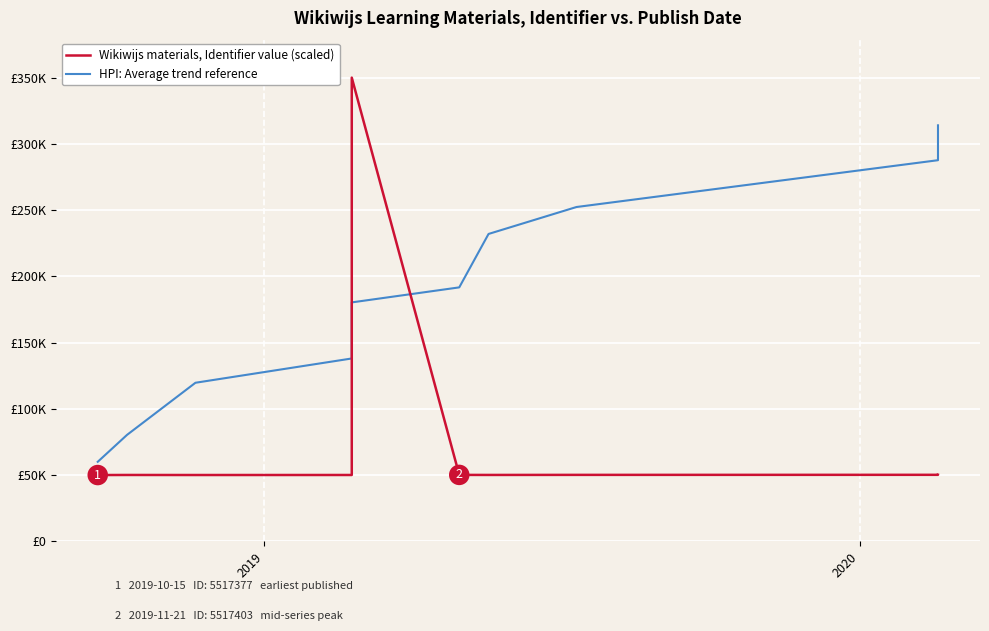

Which series reaches the minimum Y coordinate?

Wikiwijs materials, Identifier value (scaled)